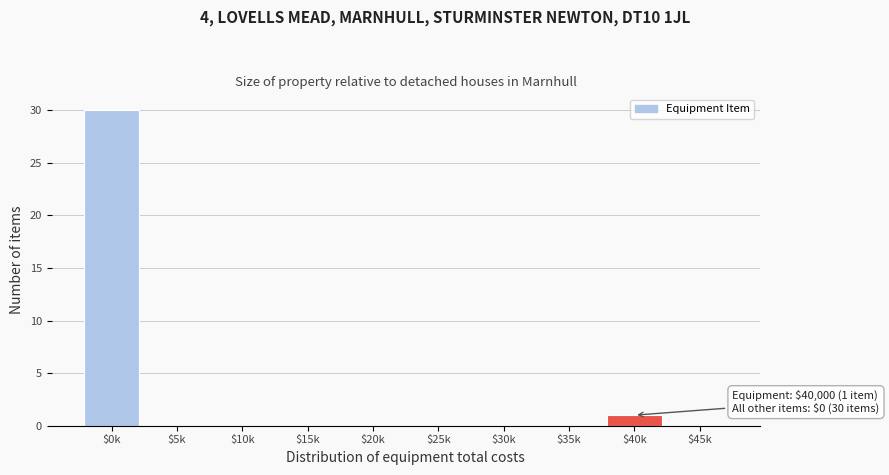

What is the maximum value shown in the chart?

30